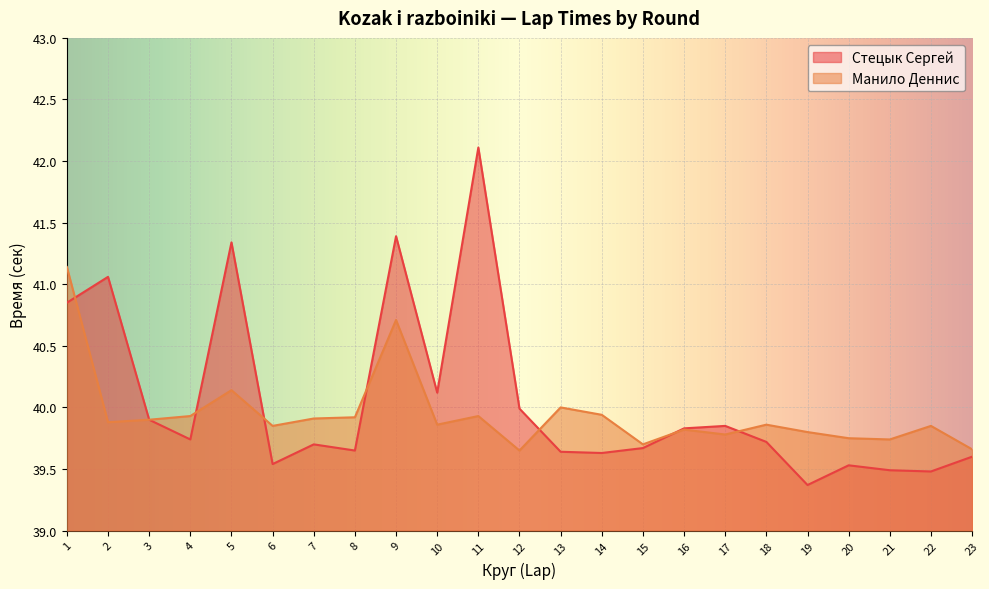

Which series has the largest range (max minus min)?

Стецык Сергей